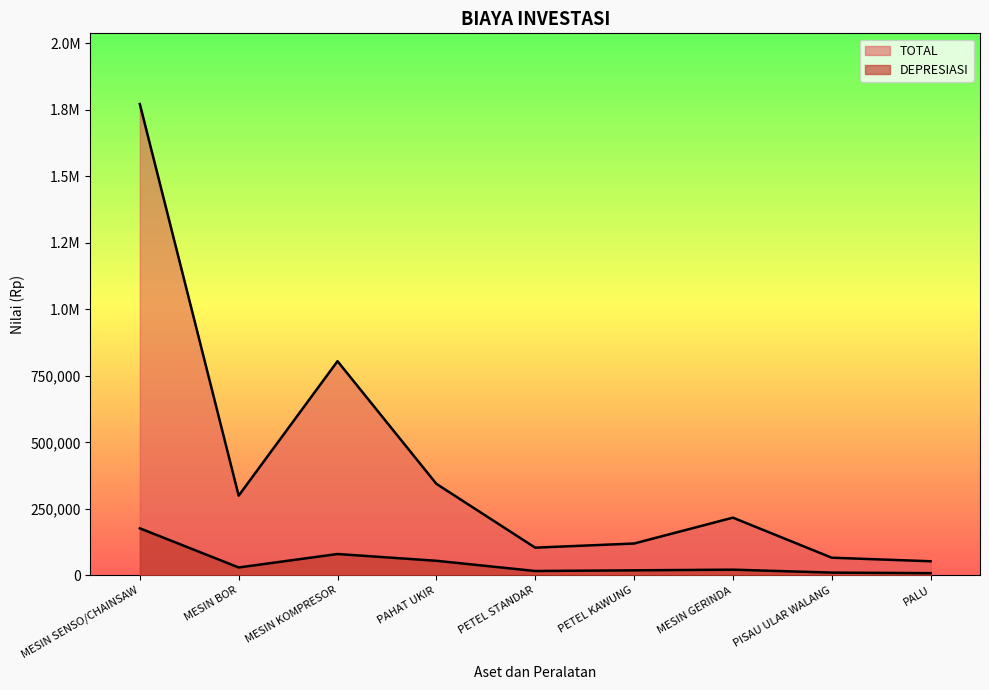

How many data points in DEPRESIASI are less than 21722?

4